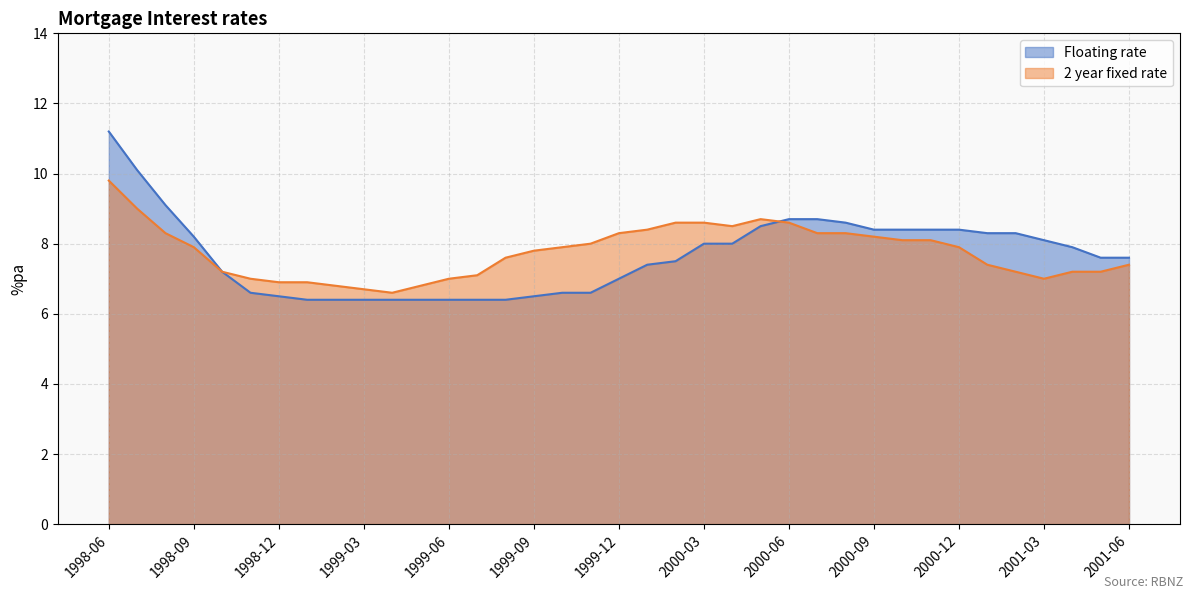

How many interior local peaks does the 2 year fixed rate series have?

1